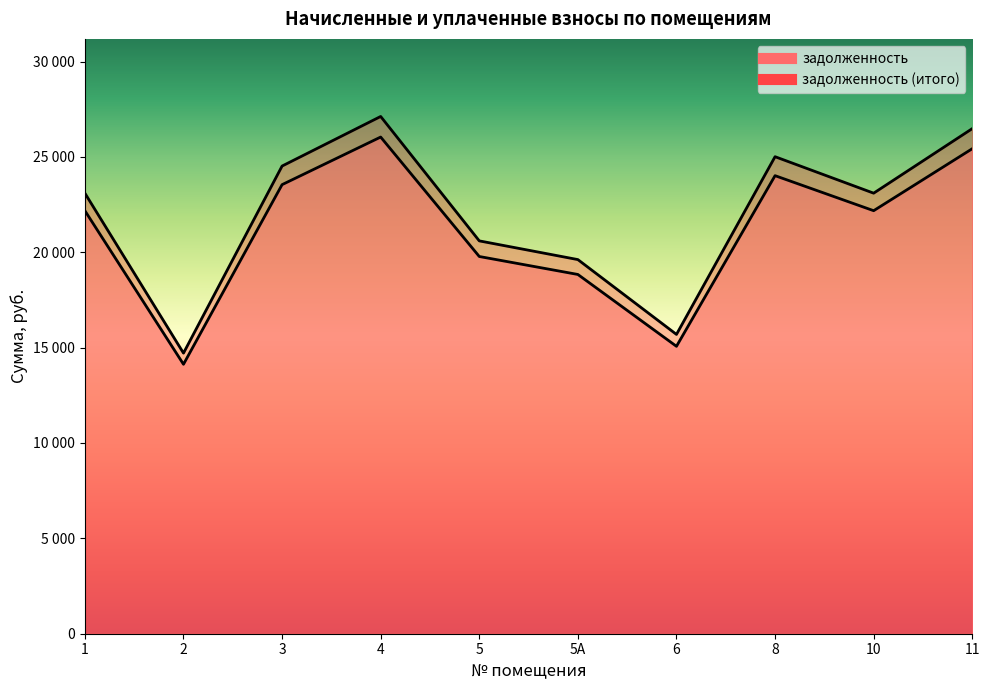

Rank the categories by задолженность (итого) value from highest to lowest.

4, 11, 8, 3, 1, 10, 5, 5А, 6, 2